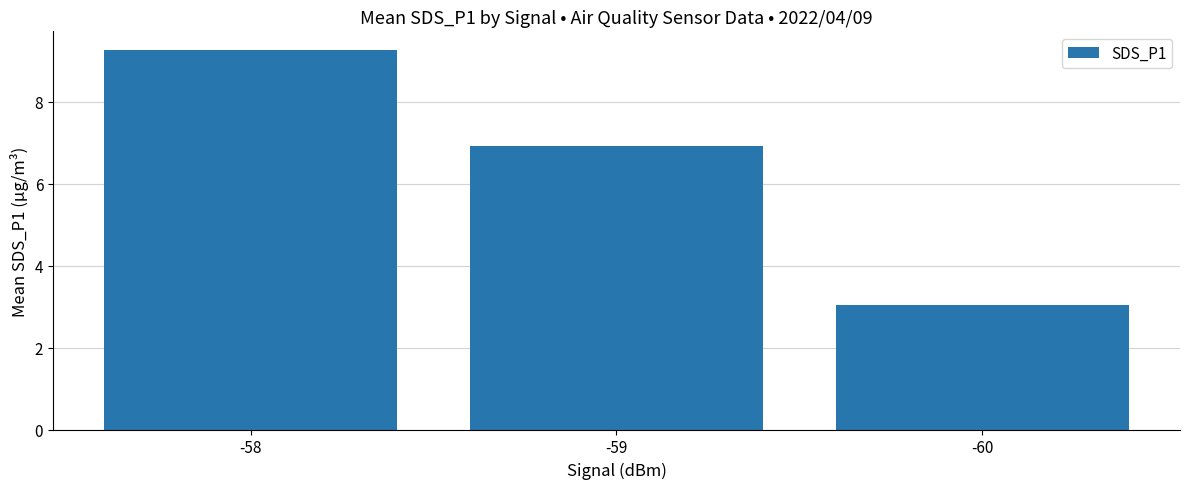

Which has a higher value, -58 or -59?

-58